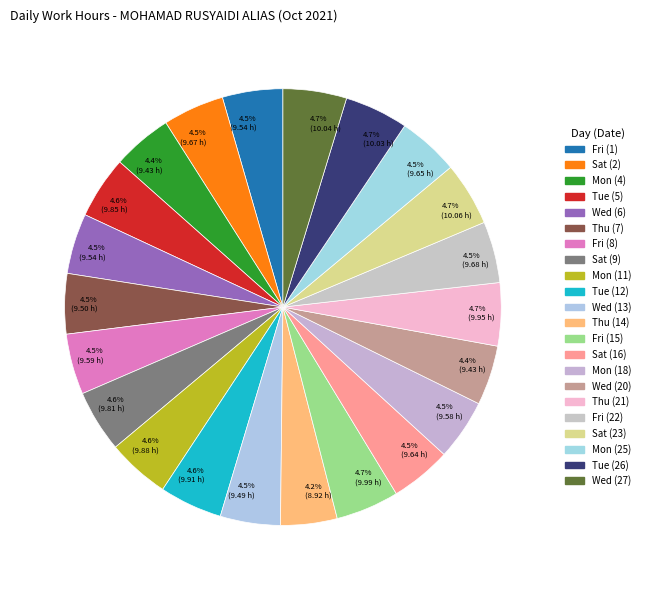

How many slices are in this pie chart?

22